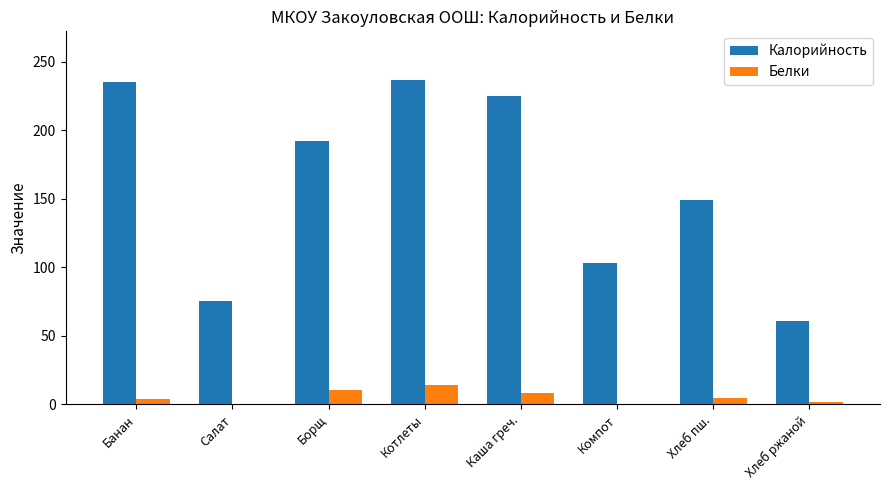

The value of Калорийность at Хлеб пш. is 149.2. True or false?

True